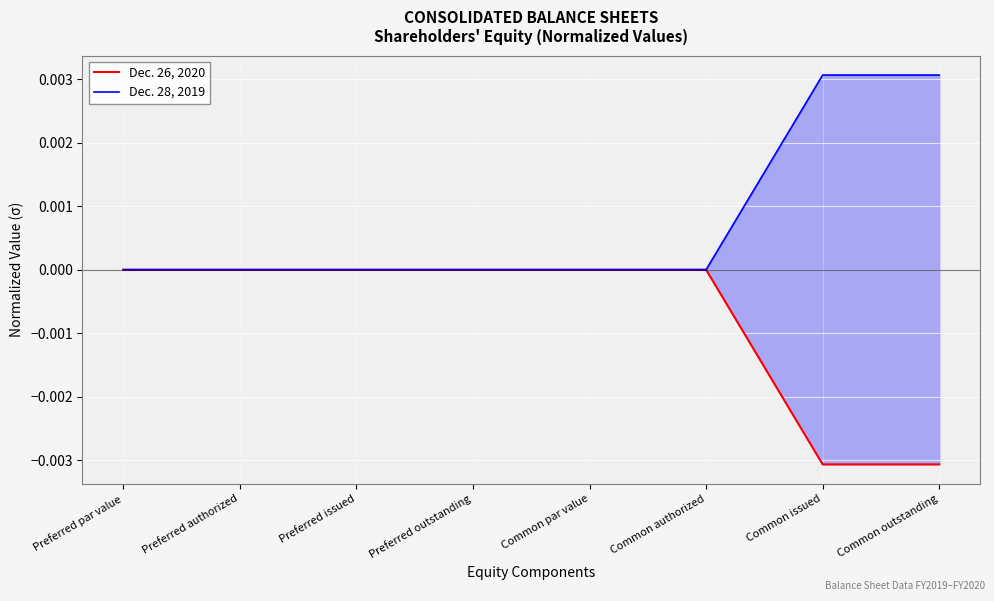

Reading left to right, extract all data points from this chart.

Dec. 26, 2020: 0.0	0.0	0.0	0.0	0.0	0.0	-0.0	-0.0
Dec. 28, 2019: 0.0	0.0	0.0	0.0	0.0	0.0	0.0	0.0